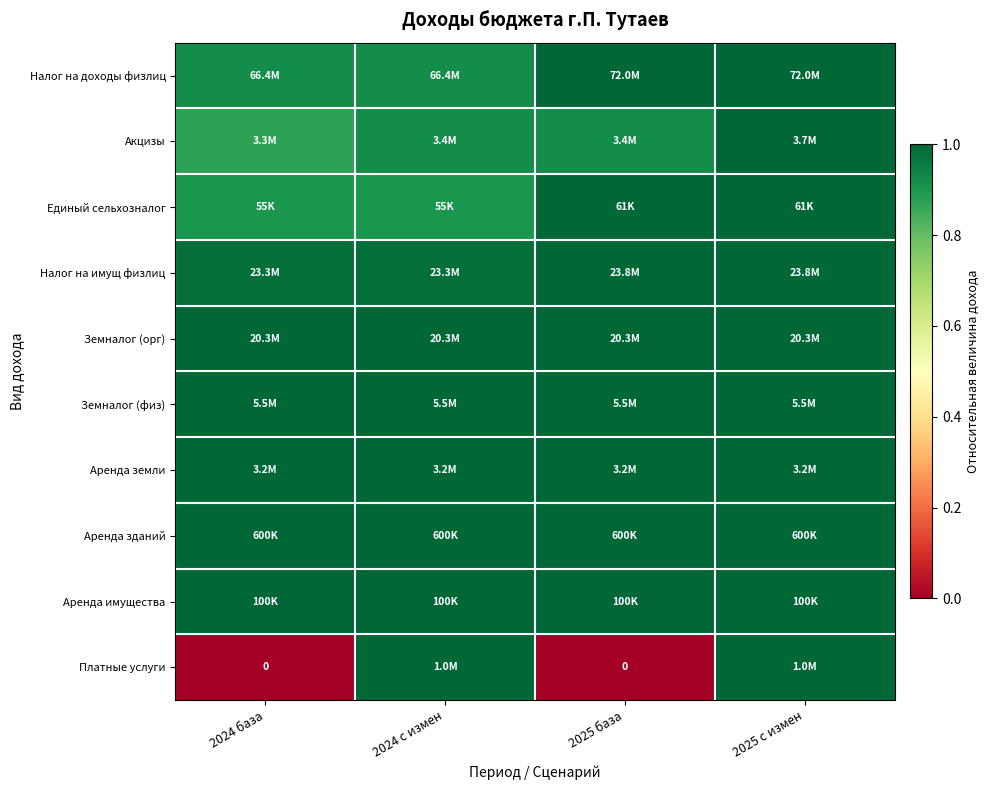

How many distinct data groups are displayed?

10